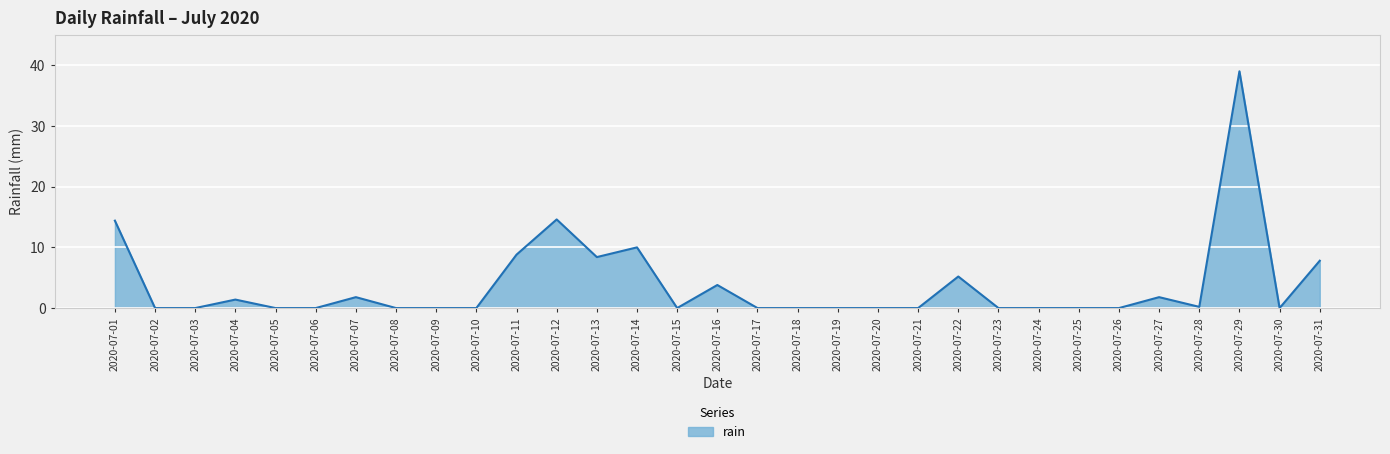

Which category has the highest value across all series?

2020-07-29